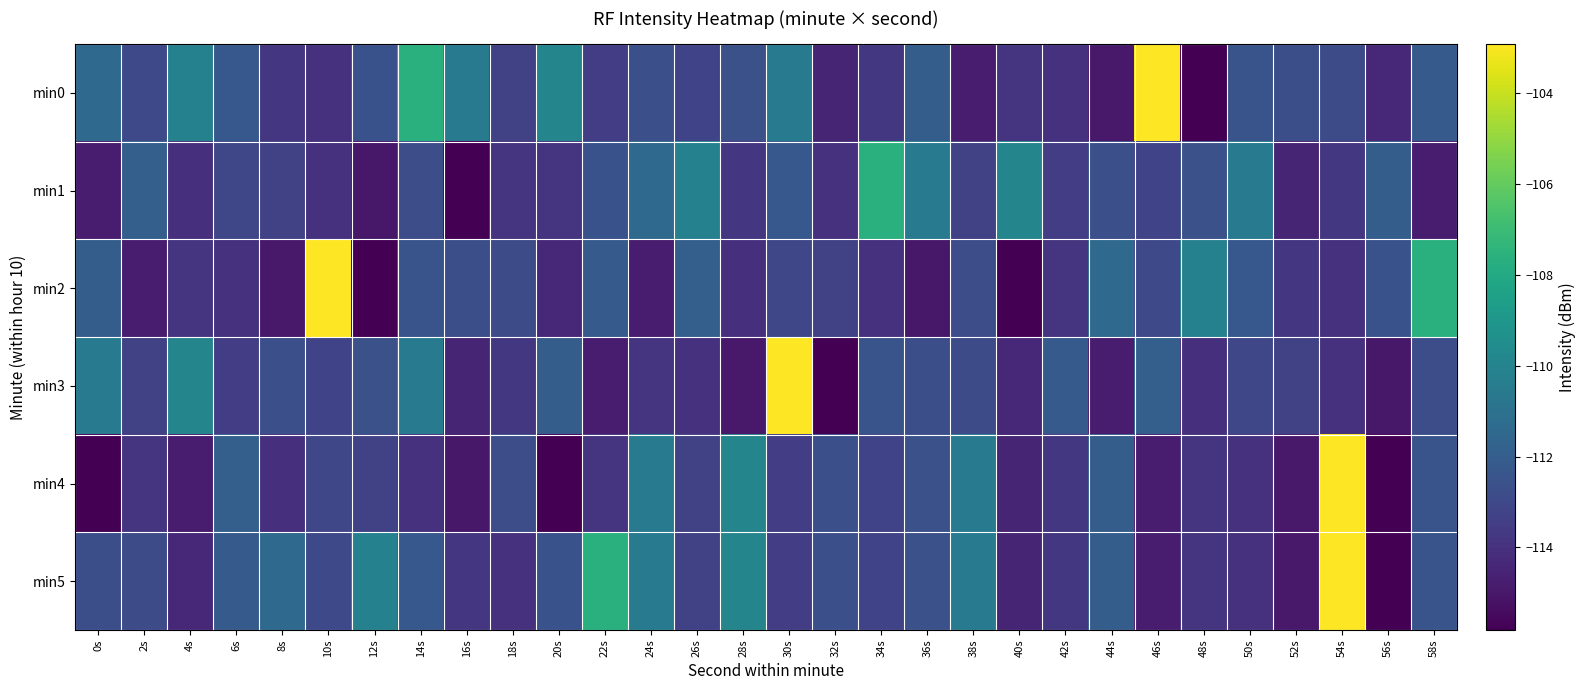

Reading right to left, what are all the values shown in this chart?

min0: 58s=-112.2	56s=-114.3	54s=-112.9	52s=-112.7	50s=-112.5	48s=-115.8	46s=-102.9	44s=-114.9	42s=-114.0	40s=-113.9	38s=-114.8	36s=-112.0	34s=-113.7	32s=-114.5	30s=-110.5	28s=-112.6	26s=-113.2	24s=-112.6	22s=-113.5	20s=-110.0	18s=-113.3	16s=-110.5	14s=-107.6	12s=-112.6	10s=-114.0	8s=-113.8	6s=-112.2	4s=-110.1	2s=-113.0	0s=-111.4
min1: 58s=-114.8	56s=-112.0	54s=-113.7	52s=-114.5	50s=-110.5	48s=-112.6	46s=-113.2	44s=-112.6	42s=-113.5	40s=-110.0	38s=-113.3	36s=-110.5	34s=-107.6	32s=-114.0	30s=-112.2	28s=-113.8	26s=-110.1	24s=-111.4	22s=-112.6	20s=-113.9	18s=-113.8	16s=-115.8	14s=-112.8	12s=-115.0	10s=-114.0	8s=-113.3	6s=-113.1	4s=-114.0	2s=-111.9	0s=-114.8
min2: 58s=-107.6	56s=-112.6	54s=-114.0	52s=-113.8	50s=-112.2	48s=-110.1	46s=-113.0	44s=-111.4	42s=-113.8	40s=-115.8	38s=-112.8	36s=-115.0	34s=-114.0	32s=-113.3	30s=-113.1	28s=-114.0	26s=-111.9	24s=-114.8	22s=-112.2	20s=-114.3	18s=-112.9	16s=-112.7	14s=-112.5	12s=-115.8	10s=-102.9	8s=-114.9	6s=-114.0	4s=-113.9	2s=-114.8	0s=-112.0
min3: 58s=-112.8	56s=-115.0	54s=-114.0	52s=-113.3	50s=-113.1	48s=-114.0	46s=-111.9	44s=-114.8	42s=-112.2	40s=-114.3	38s=-112.9	36s=-112.7	34s=-112.5	32s=-115.8	30s=-102.9	28s=-114.9	26s=-114.0	24s=-113.9	22s=-114.8	20s=-112.0	18s=-113.7	16s=-114.5	14s=-110.5	12s=-112.6	10s=-113.2	8s=-112.6	6s=-113.5	4s=-110.0	2s=-113.3	0s=-110.5
min4: 58s=-112.5	56s=-115.8	54s=-102.9	52s=-114.9	50s=-114.0	48s=-113.9	46s=-114.8	44s=-112.0	42s=-113.7	40s=-114.5	38s=-110.5	36s=-112.6	34s=-113.2	32s=-112.6	30s=-113.5	28s=-110.0	26s=-113.3	24s=-110.5	22s=-113.8	20s=-115.8	18s=-112.8	16s=-115.0	14s=-114.0	12s=-113.3	10s=-113.1	8s=-114.0	6s=-111.9	4s=-114.8	2s=-113.8	0s=-115.8
min5: 58s=-112.5	56s=-115.8	54s=-102.9	52s=-114.9	50s=-114.0	48s=-113.9	46s=-114.8	44s=-112.0	42s=-113.7	40s=-114.5	38s=-110.5	36s=-112.6	34s=-113.2	32s=-112.6	30s=-113.5	28s=-110.0	26s=-113.3	24s=-110.5	22s=-107.6	20s=-112.6	18s=-114.0	16s=-113.8	14s=-112.2	12s=-110.1	10s=-113.0	8s=-111.4	6s=-112.2	4s=-114.3	2s=-112.9	0s=-112.7